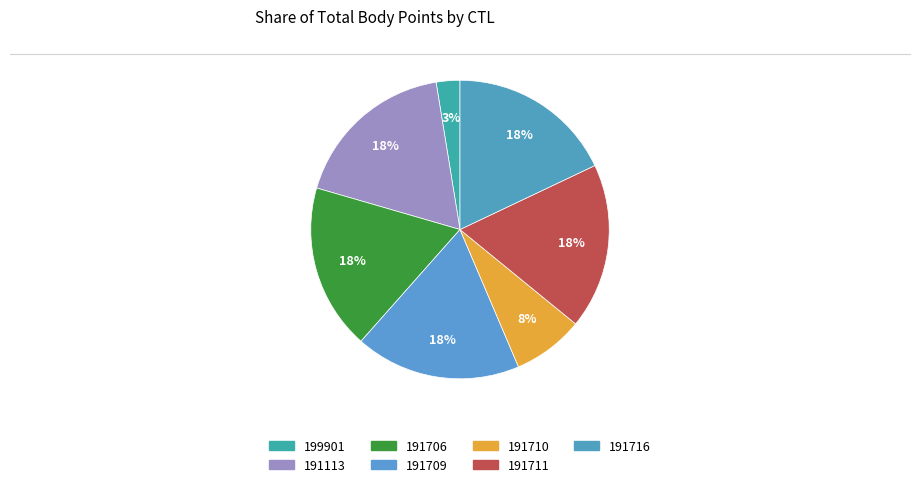

How many slices are in this pie chart?

7